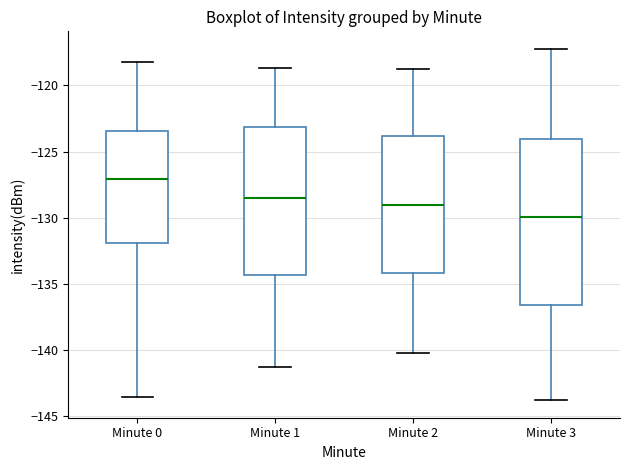

Reading left to right, read every box against the y-axis: the position of its median line, the range the box covers, and the ends of its whiskers. The values are not printed on the chart, so give them approximately, as read against the axis.

Minute 0: median -127.0, box -132.0 to -123.5, whiskers -143.5 to -118.5
Minute 1: median -128.5, box -134.5 to -123.0, whiskers -141.0 to -118.5
Minute 2: median -129.0, box -134.0 to -124.0, whiskers -140.0 to -119.0
Minute 3: median -130.0, box -136.5 to -124.0, whiskers -144.0 to -117.0